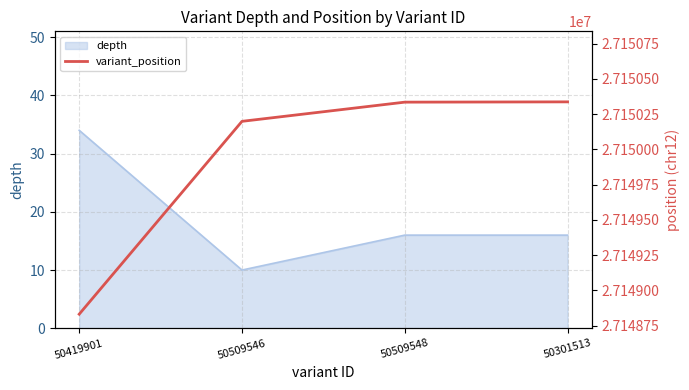

What is the difference between the maximum and minimum values?

1505